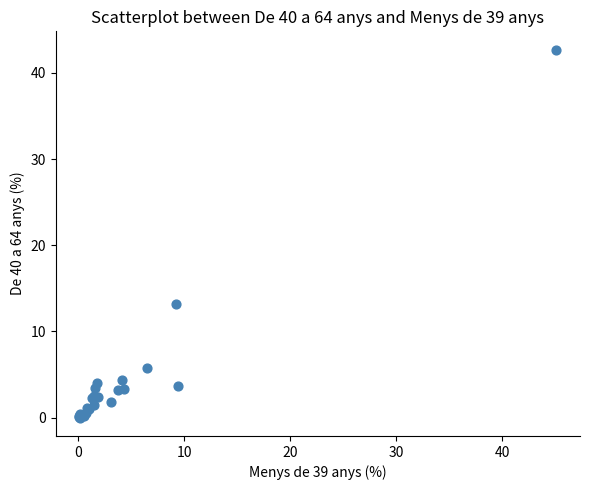

What Y value in the scatter plot is closest to 21?

13.2